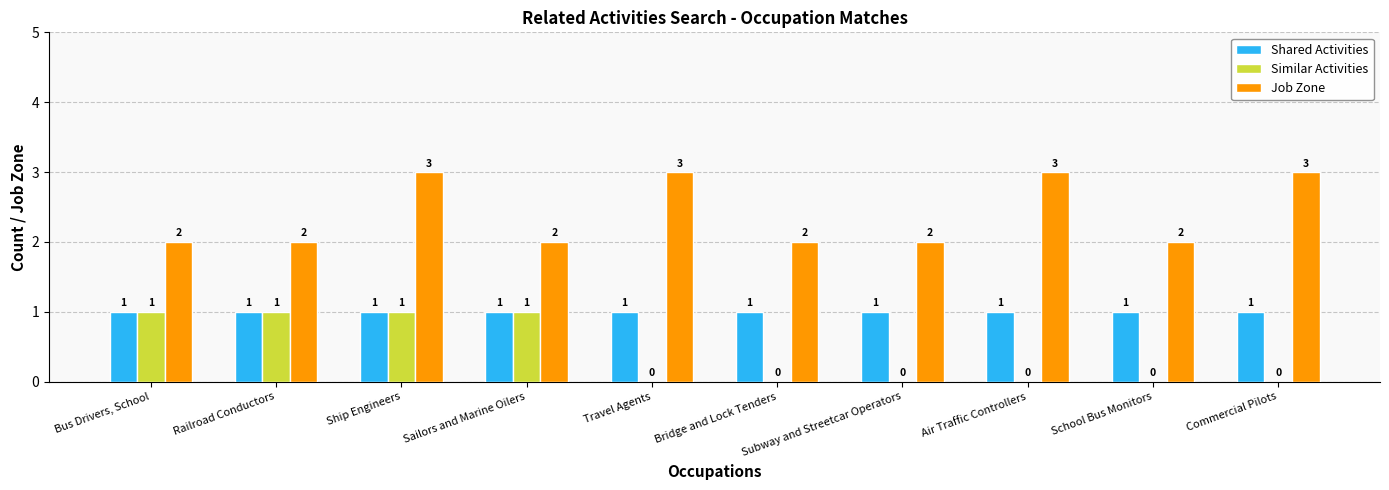

What is the difference between the Similar Activities values at Sailors and Marine Oilers and Subway and Streetcar Operators?

1